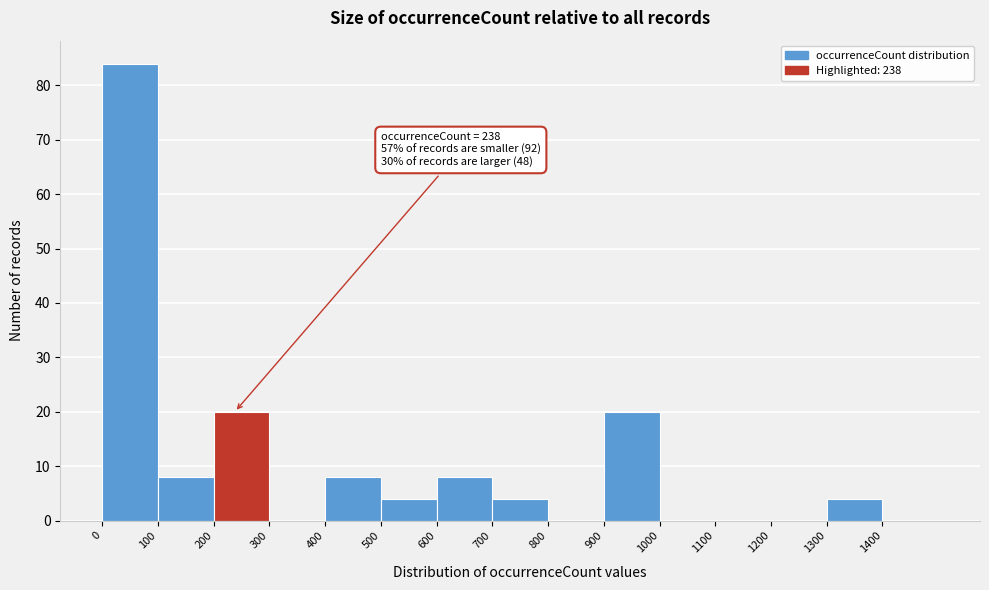

Which range on the x-axis has the tallest bar?

0 to 100